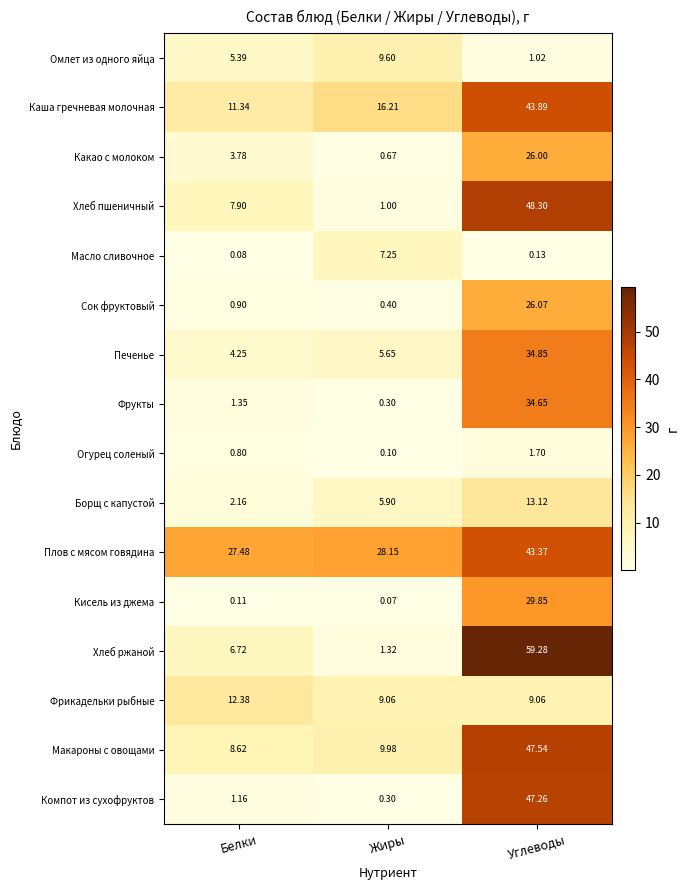

At which label is Огурец соленый closest to 0?

Жиры